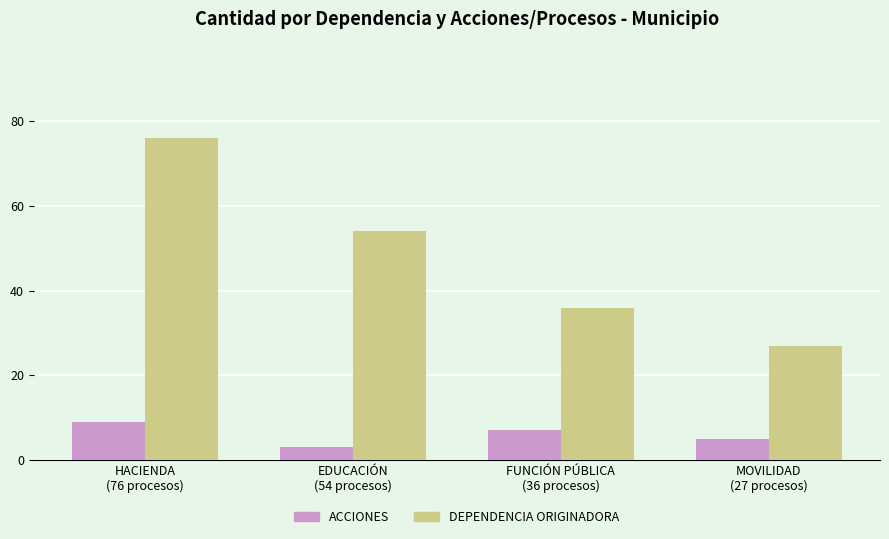

List the series in order of their peak value, lowest first.

ACCIONES, DEPENDENCIA ORIGINADORA